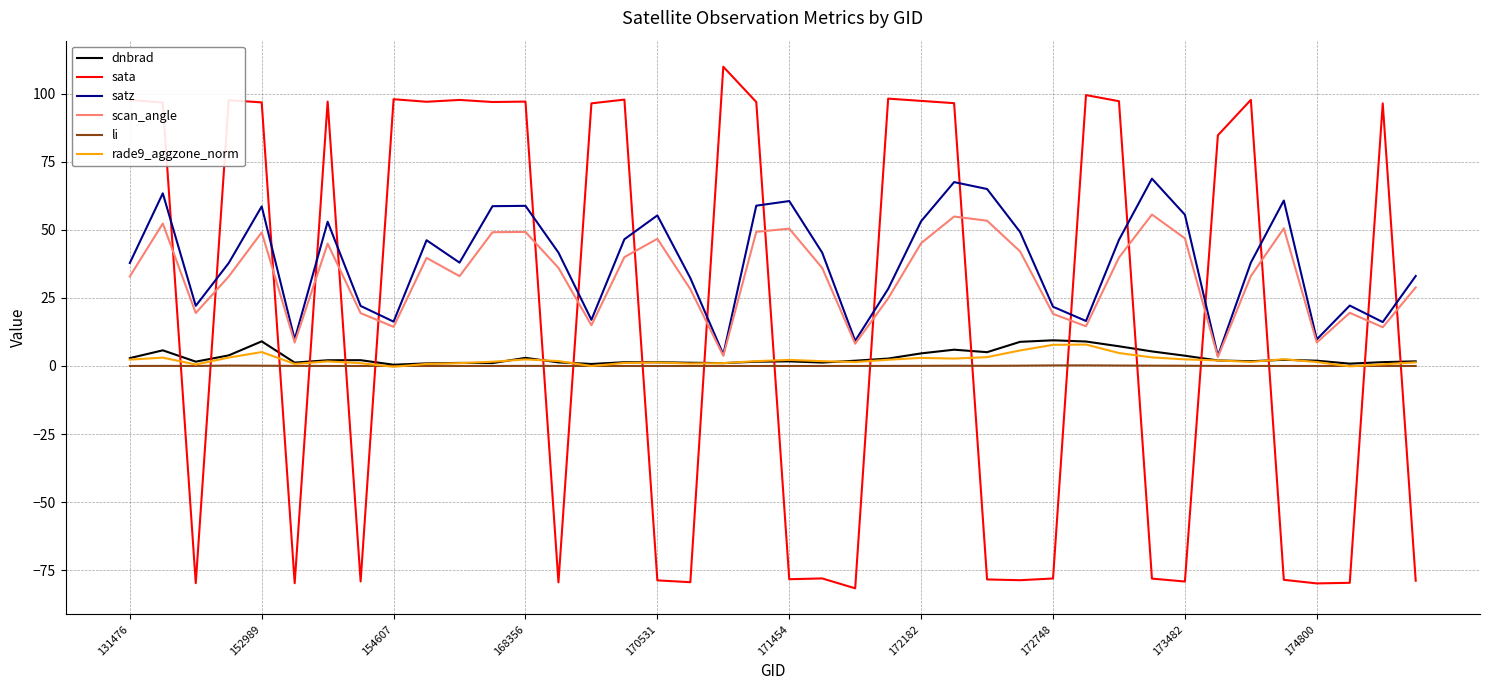

True or false: li and sata intersect in this chart.

True